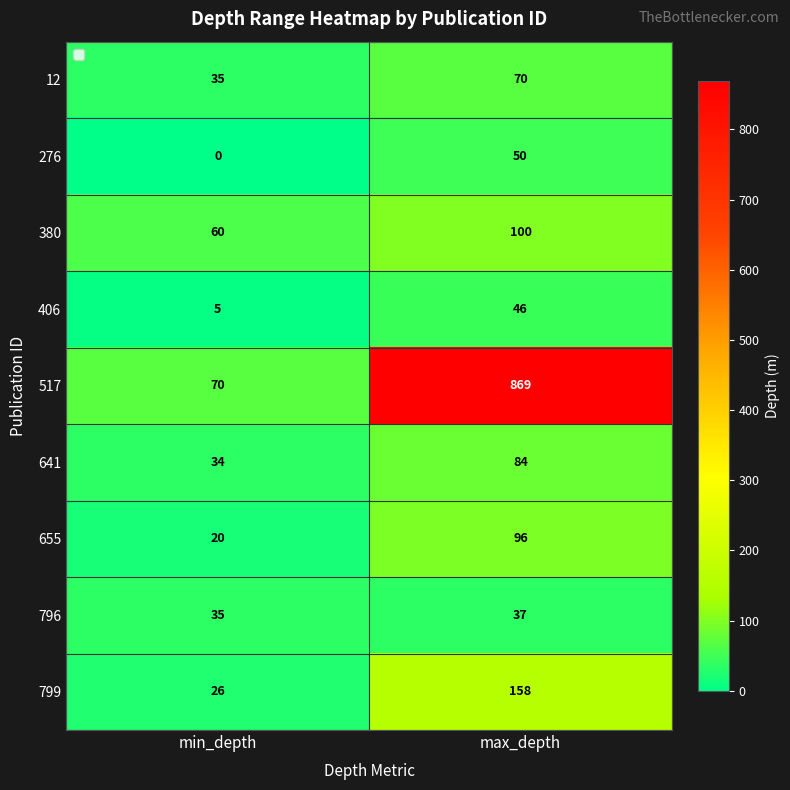

The value of 276 at max_depth is 50. True or false?

True